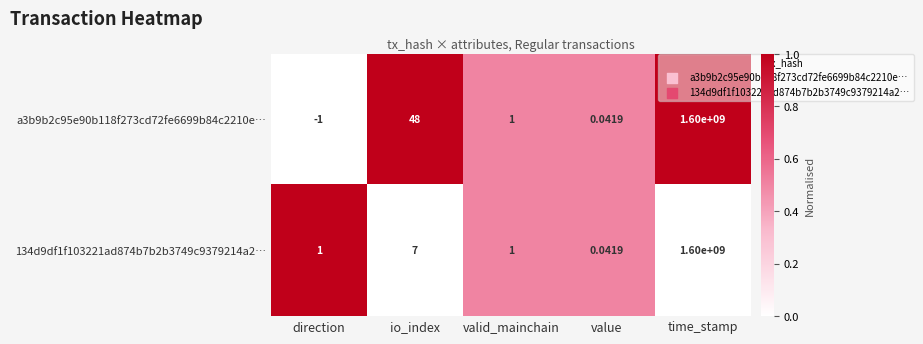

Is the value of a3b9b2c95e90b118f273cd72fe6699b84c2210e… at direction greater than the value of 134d9df1f103221ad874b7b2b3749c9379214a2… at time_stamp?

No